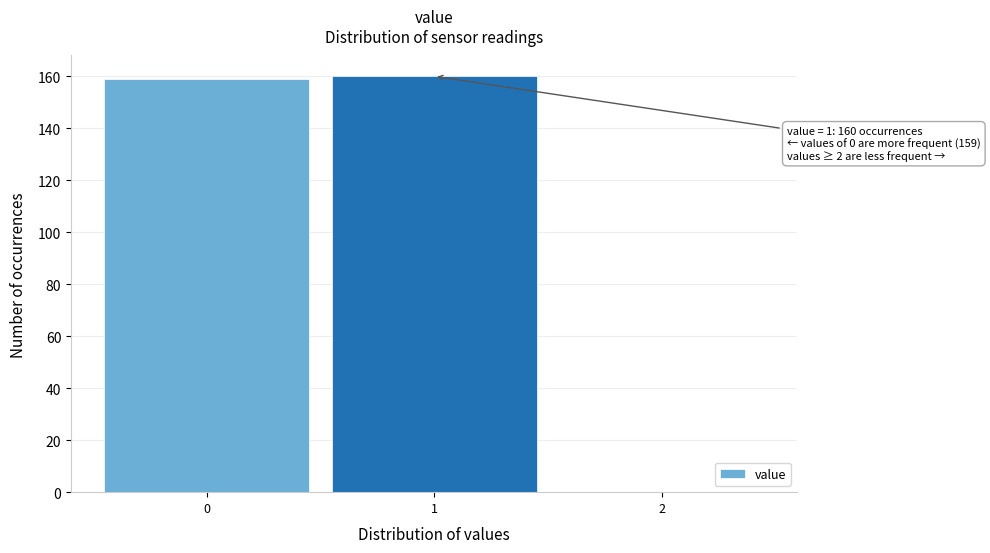

Reading left to right, extract all data points from this chart.

0=159	1=160	2=0